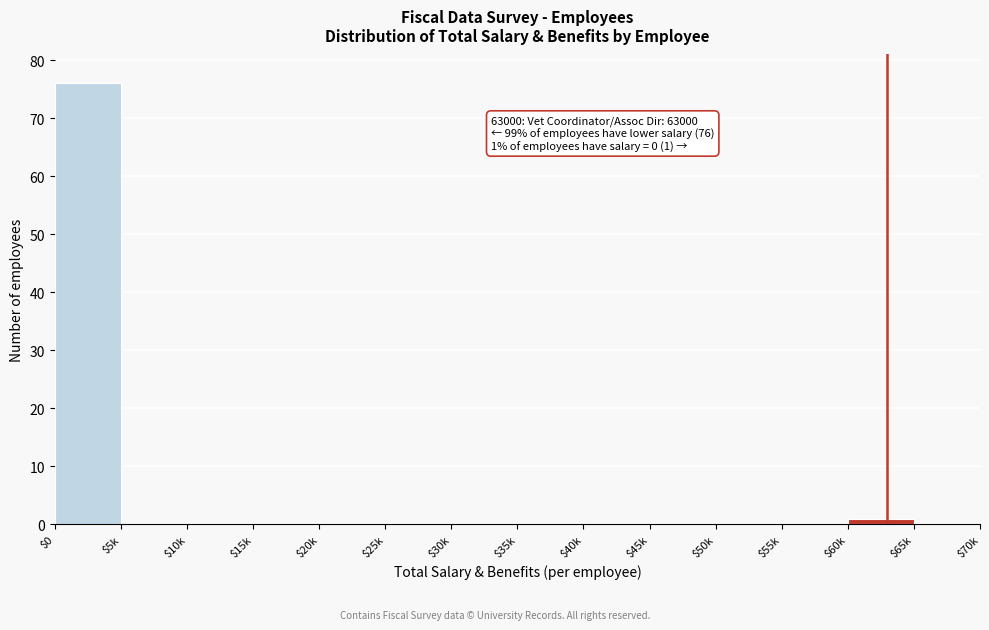

What is the sum of all values?

77